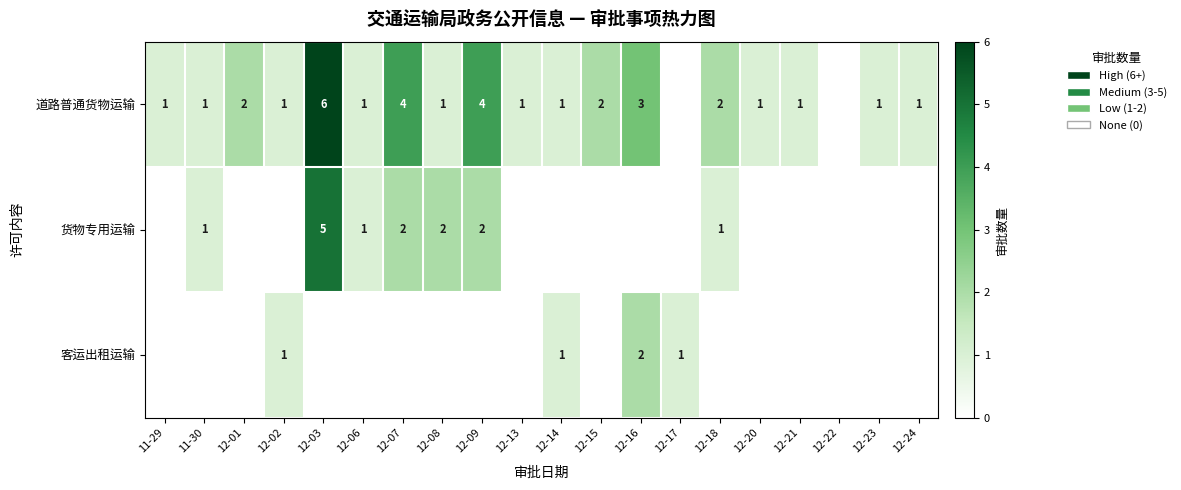

What is the maximum value shown in the chart?

6